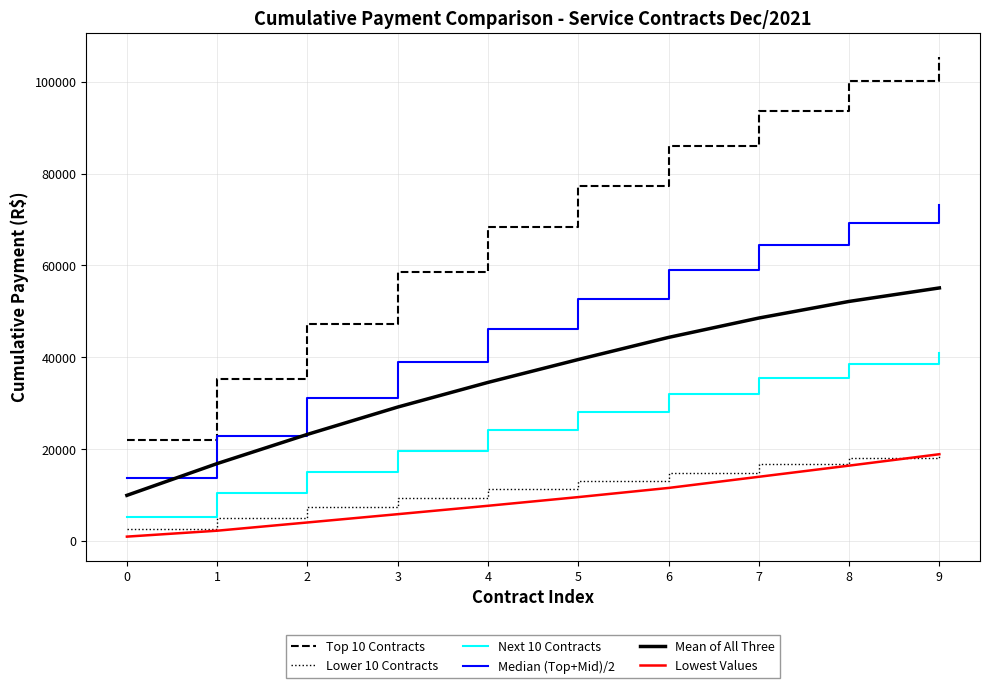

Is the value of Lowest Values at 0 greater than the value of Top 10 Contracts at 3?

No